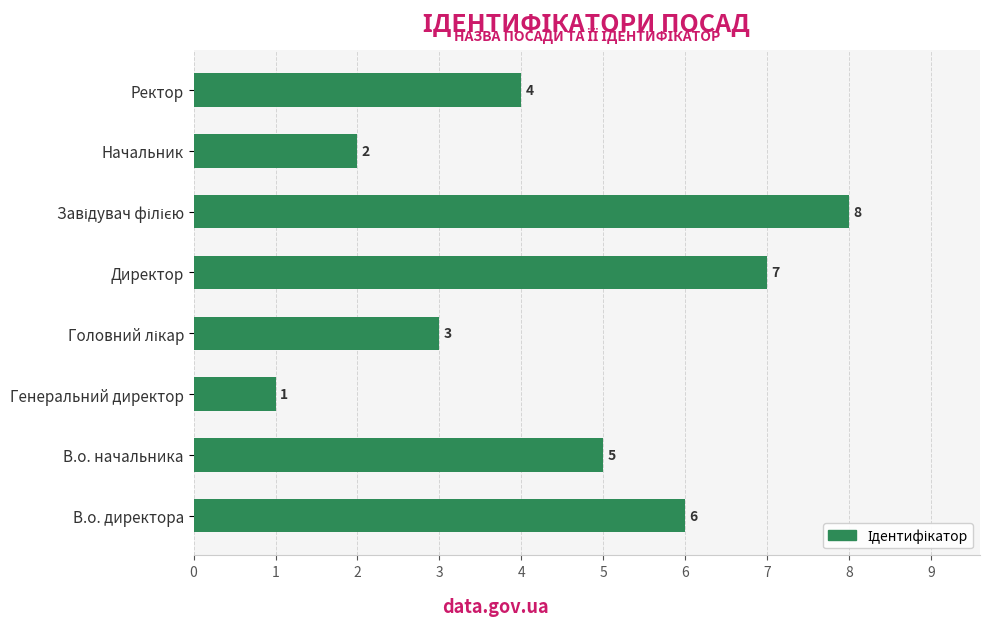

How many data points are less than 5?

4